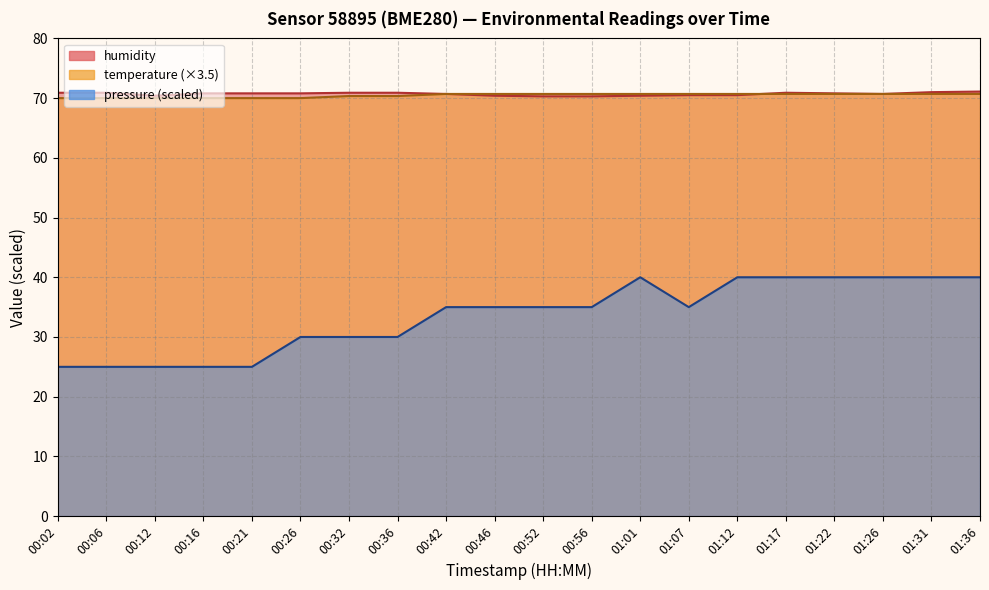

What is the label of the 1st point from the right?

01:36